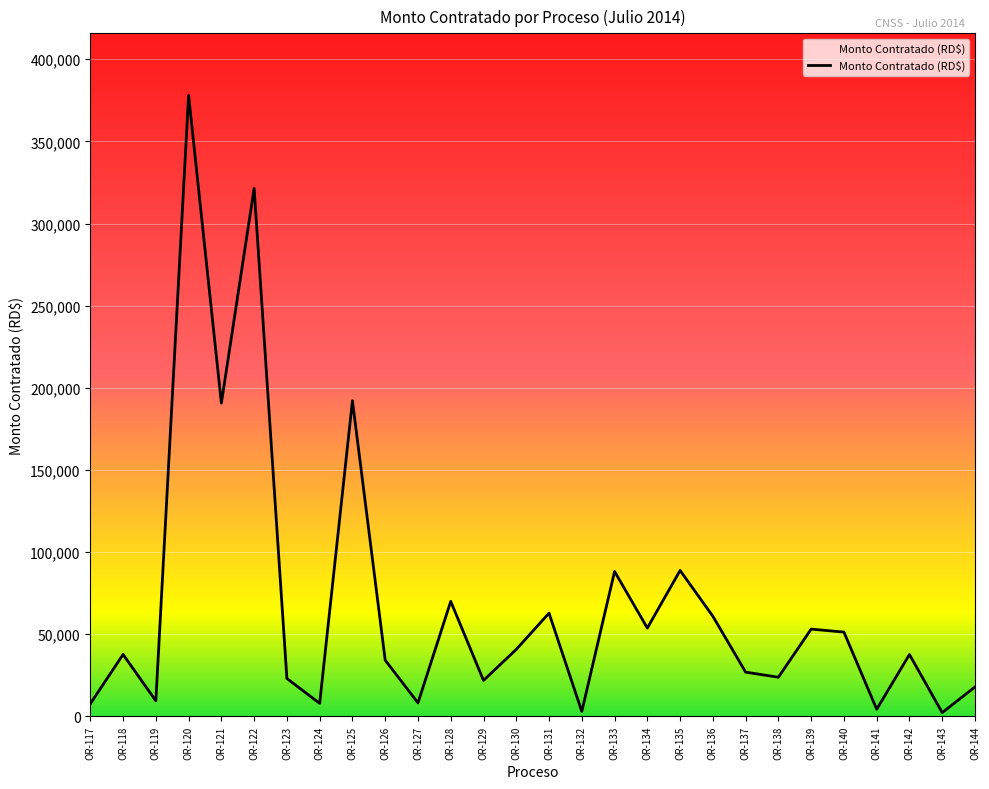

At which label does the data first exceed 37673?

OR-118